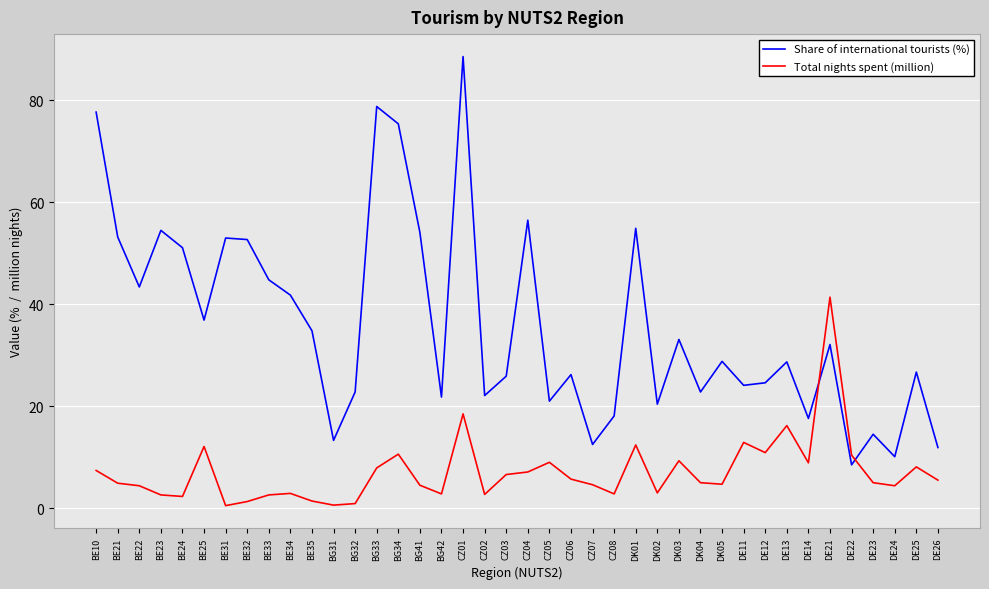

Does the chart have visible grid lines?

Yes